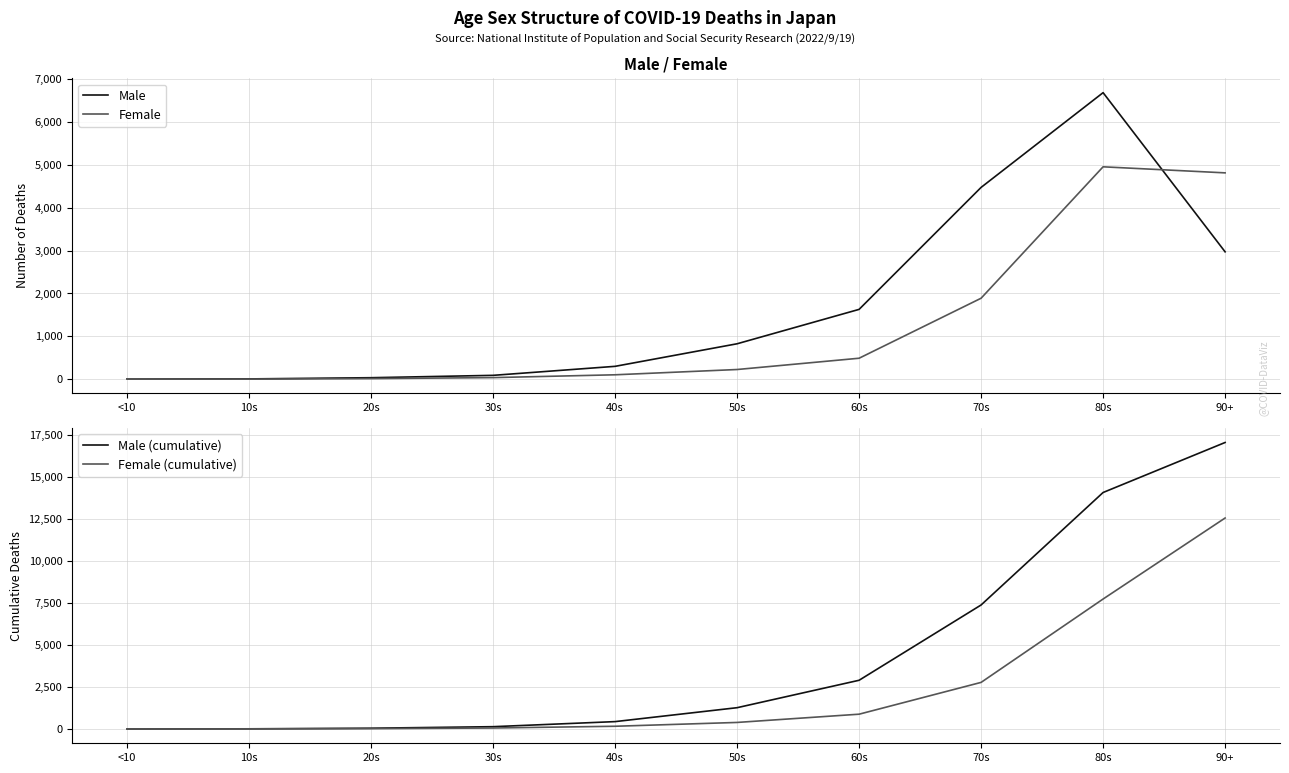

True or false: Male (cumulative) has a value of 14056 at 80s.

True